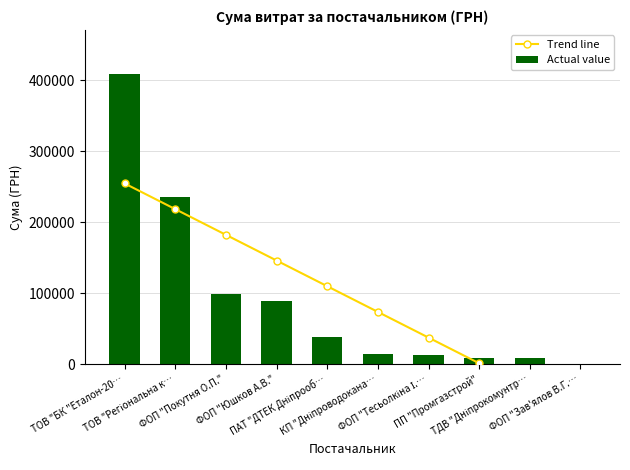

What is the total value across all series at ТДВ "Дніпрокомунтр…?

-27039.6